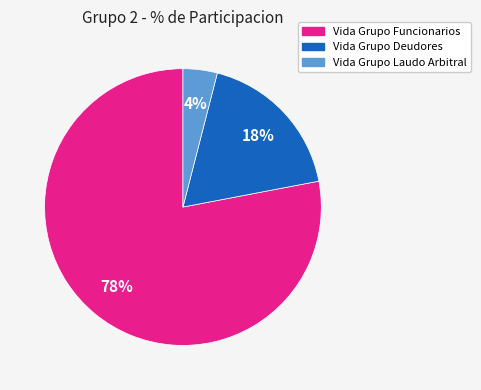

Between Vida Grupo Deudores and Vida Grupo Laudo Arbitral, which is larger?

Vida Grupo Deudores